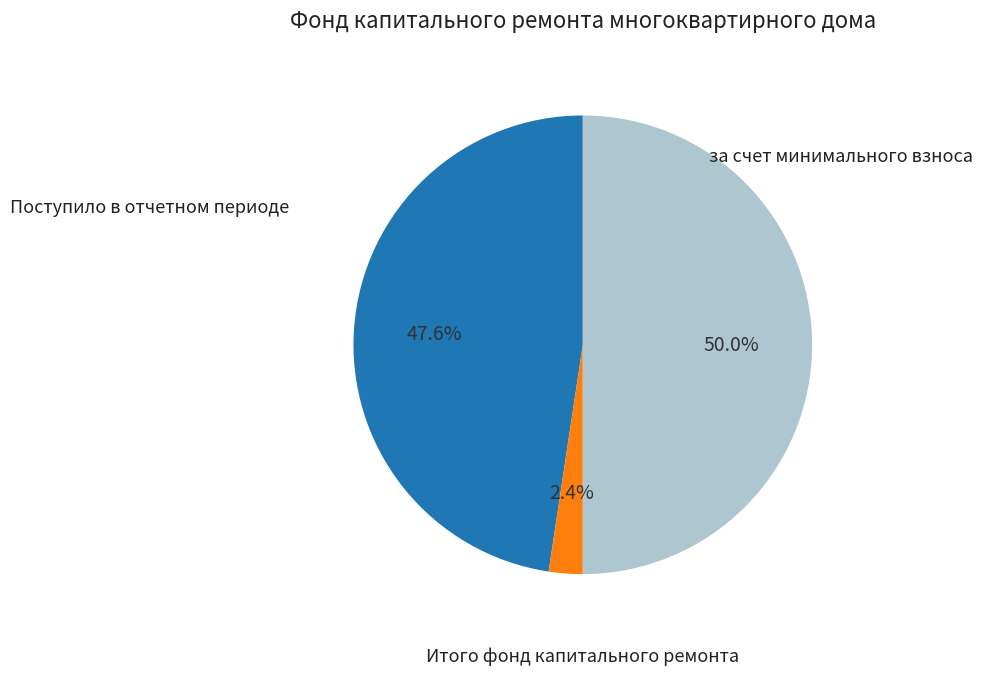

Is there a majority slice in this chart?

No